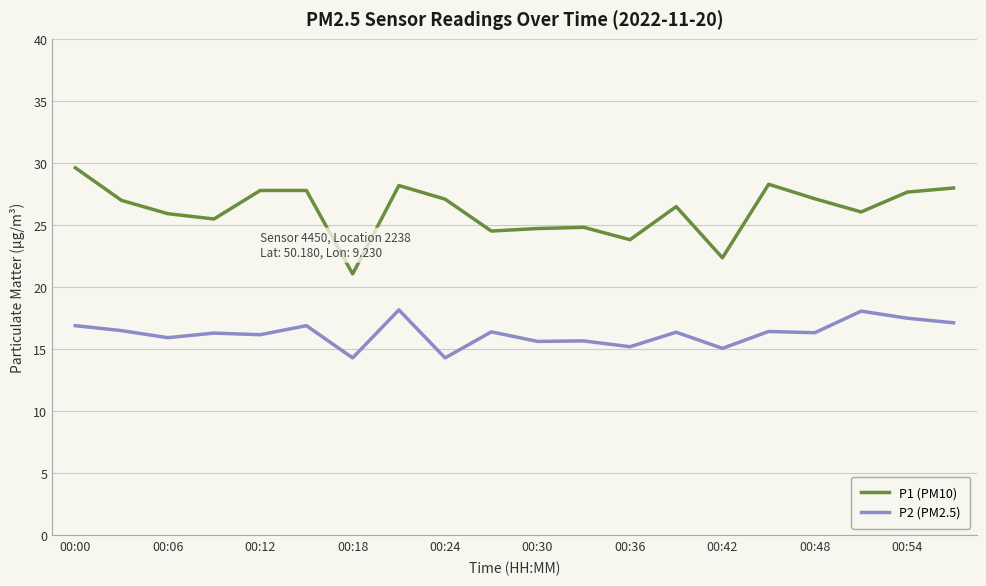

Which series has the largest range (max minus min)?

P1 (PM10)